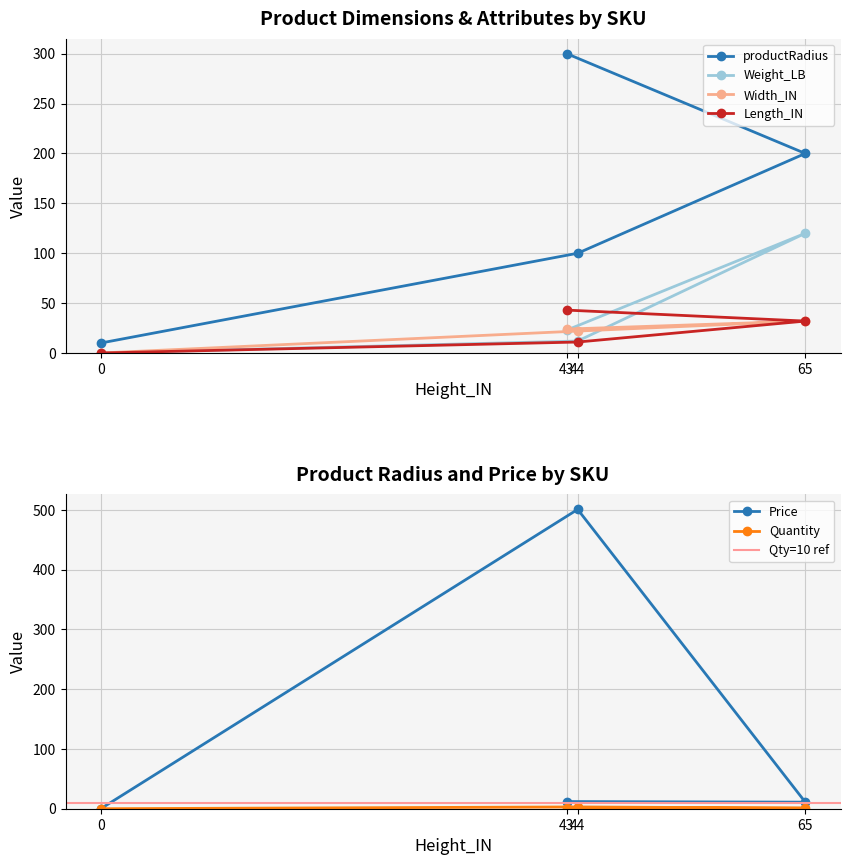

Where is productRadius nearest to the value 155?

65